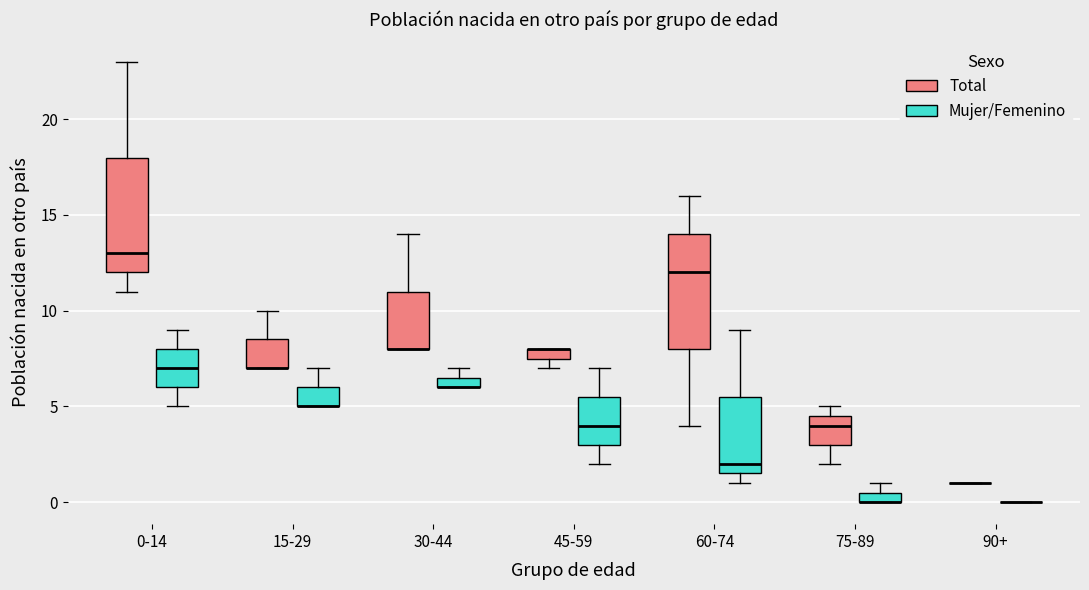

Where is the lower edge of the box for 15-29 (Total) on the y-axis? The values are not printed on the chart, so give them approximately, as read against the axis.

7.0